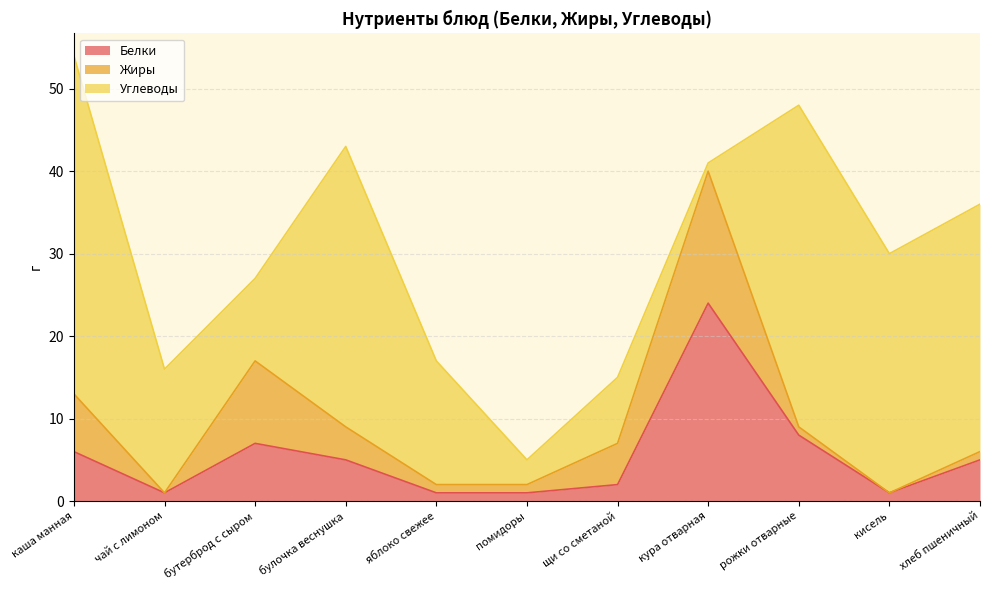

Which series has the largest total across all categories?

Углеводы